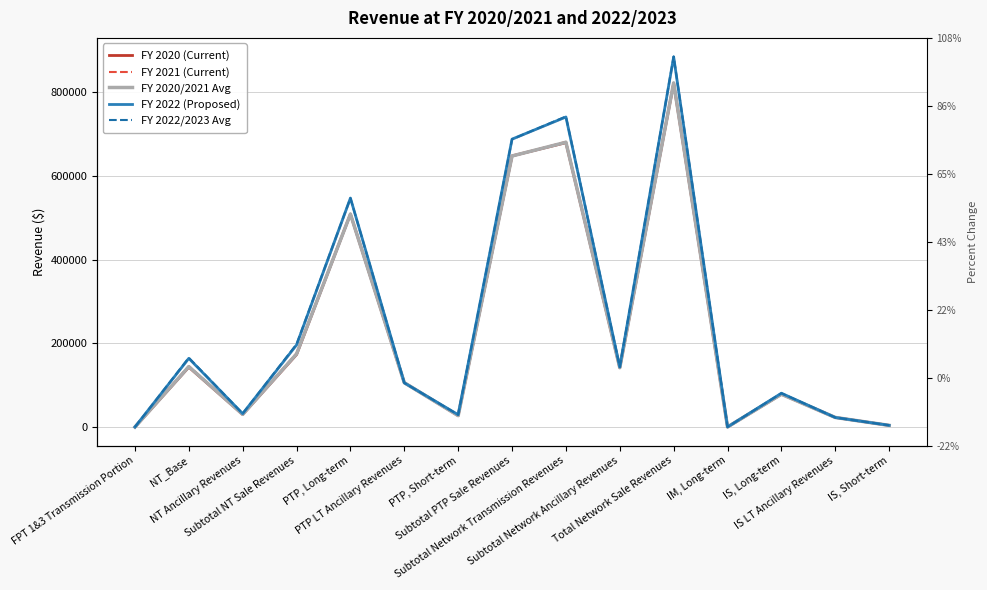

What is the difference between the maximum and second lowest values in the FY 2020/2021 Avg series?

821835.6